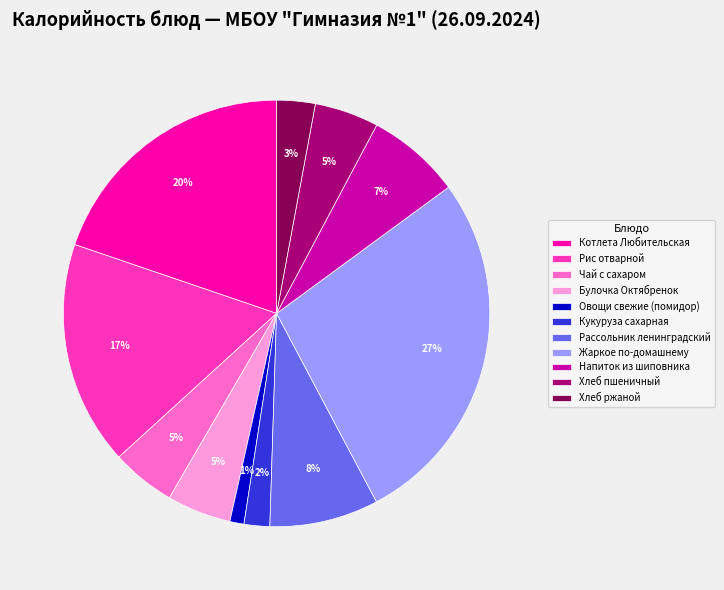

Count the number of slices in the pie.

11